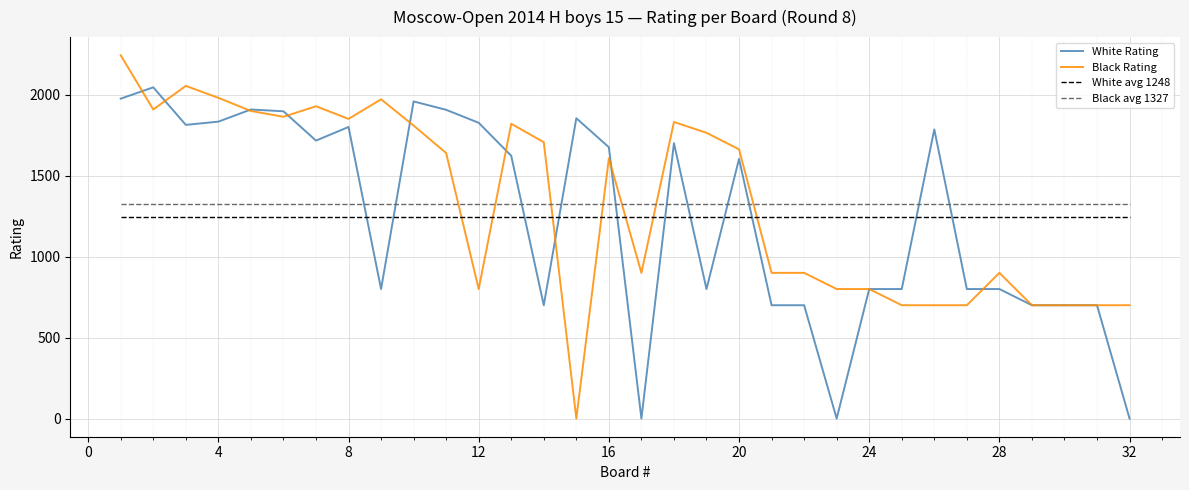

What is the maximum value shown in the chart?

2244.0